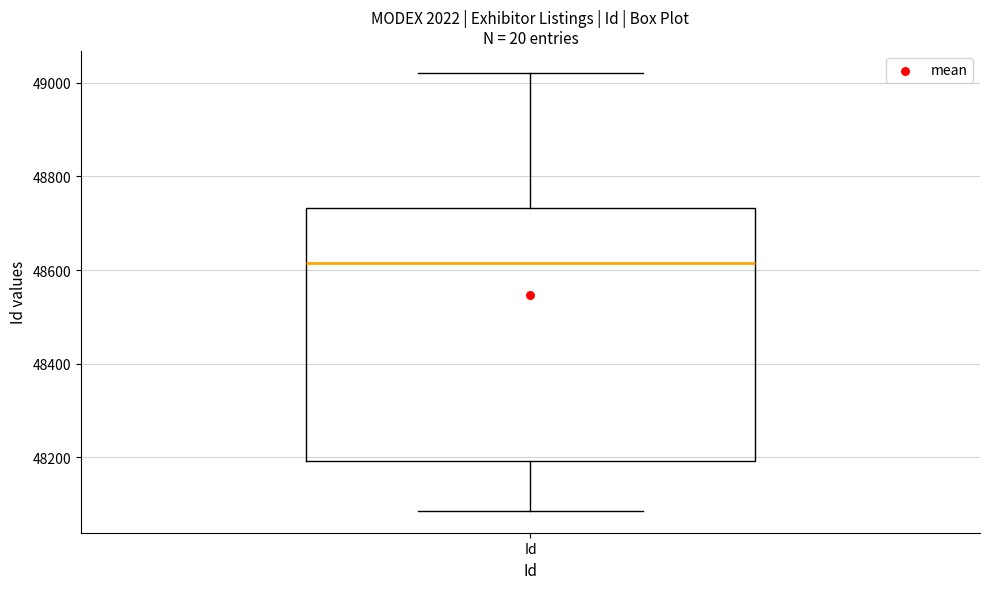

Read this box plot against the y-axis: the position of the median line, the range covered by the box, and the ends of both whiskers. The values are not printed on the chart, so give them approximately, as read against the axis.

median 48620, box 48200 to 48740, whiskers 48080 to 49020